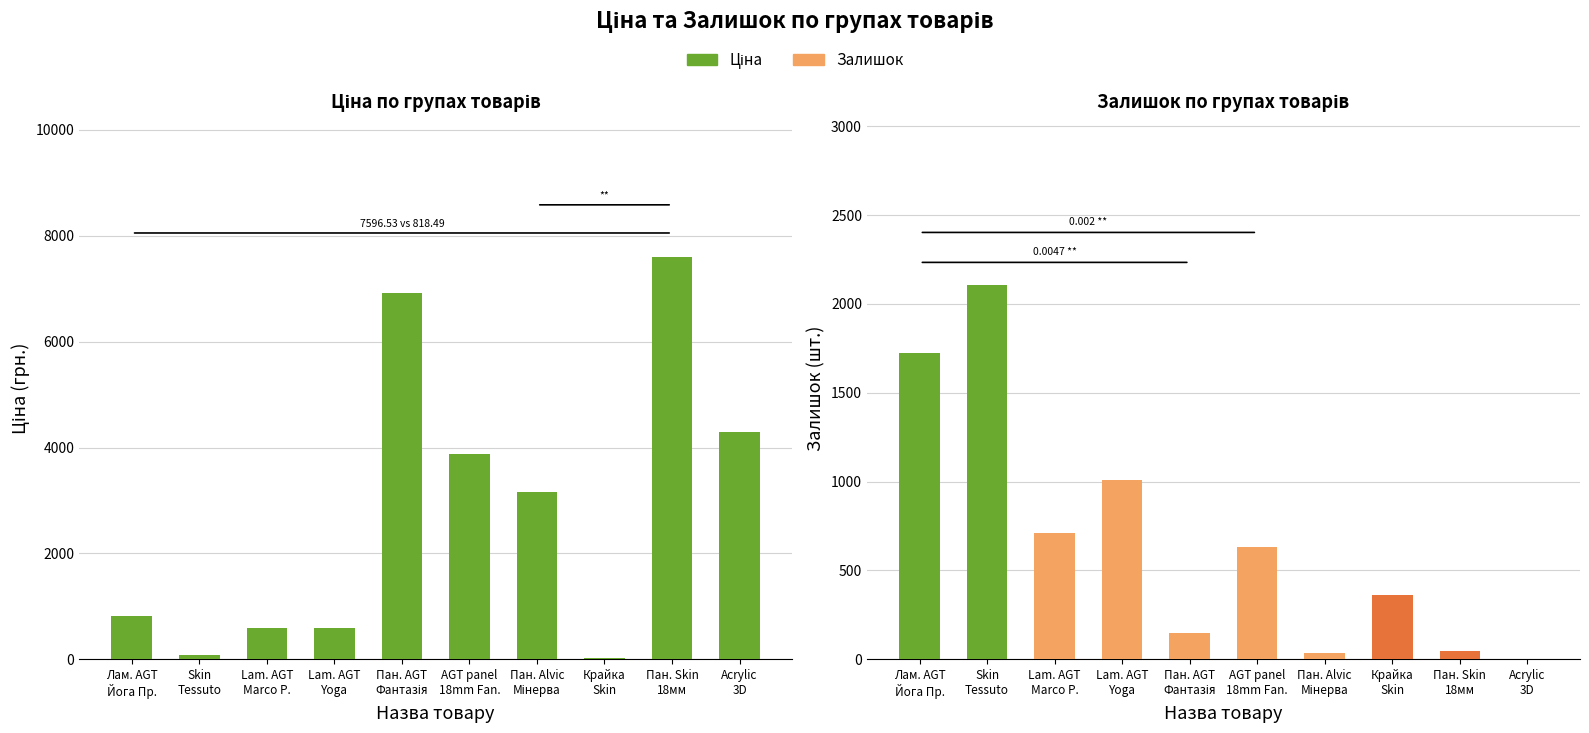

Reading left to right, transcribe all the data shown in this chart.

Ціна: 818.5	85.6	589.9	589.9	6925.7	3876.6	3157.9	32.0	7596.5	4295.4
Залишок: 1725.0	2107.0	708.0	1009.0	147.0	631.0	38.0	360.0	44.0	2.0